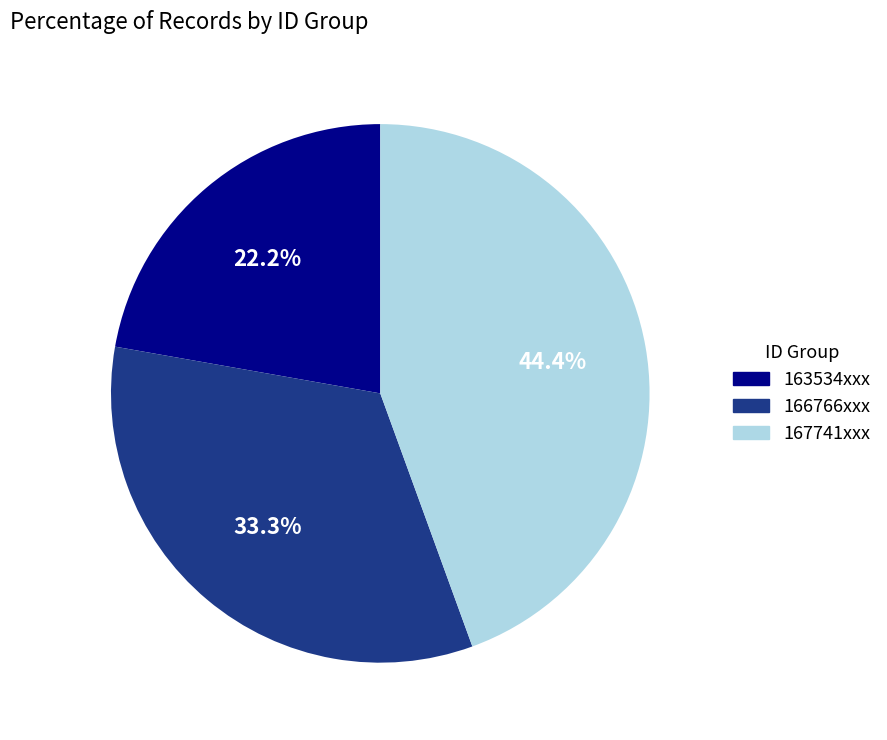

What is the smallest slice in the pie chart?

163534xxx